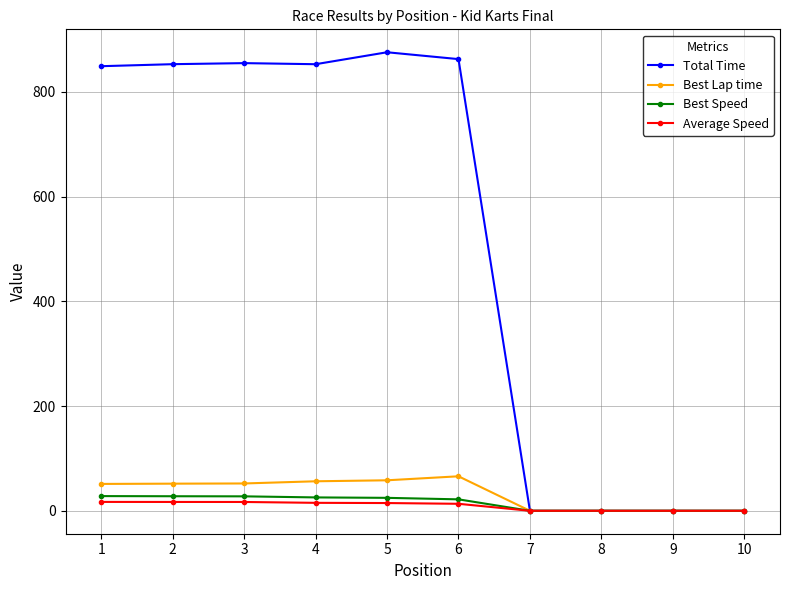

Which series has the widest spread of values?

Total Time